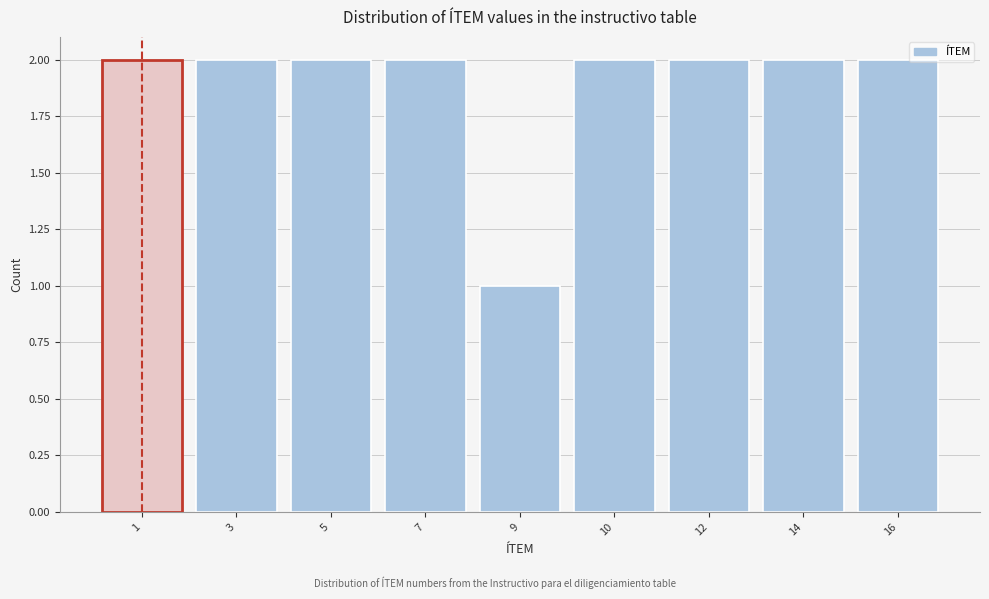

Reading right to left, list all the values displayed in this chart.

16=2	14=2	12=2	10=2	9=1	7=2	5=2	3=2	1=2